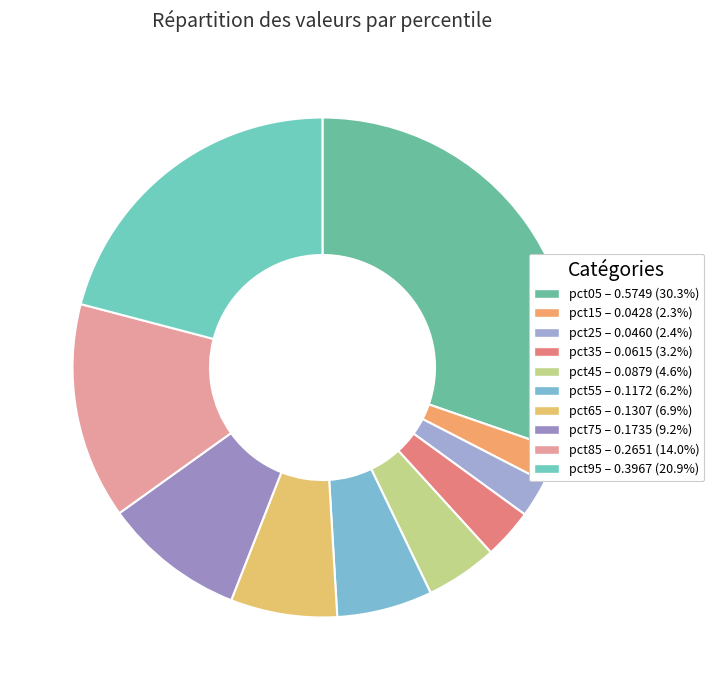

Combined, do pct15 and pct85 account for over 50%?

No